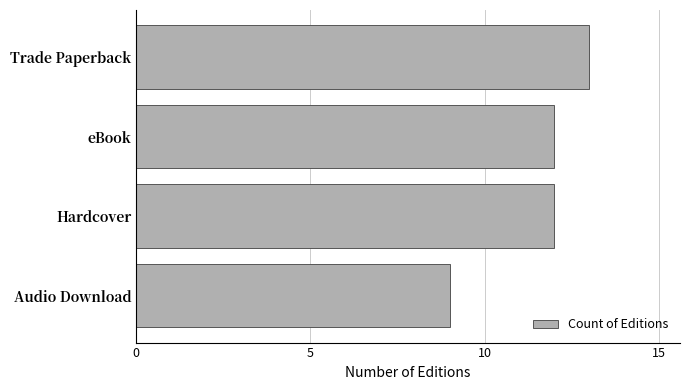

What is the difference between the maximum and minimum values?

4